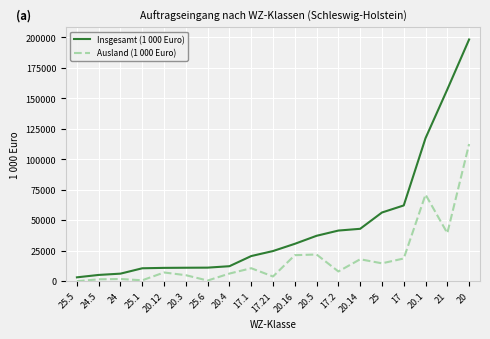

Which series has the widest spread of values?

Insgesamt (1 000 Euro)